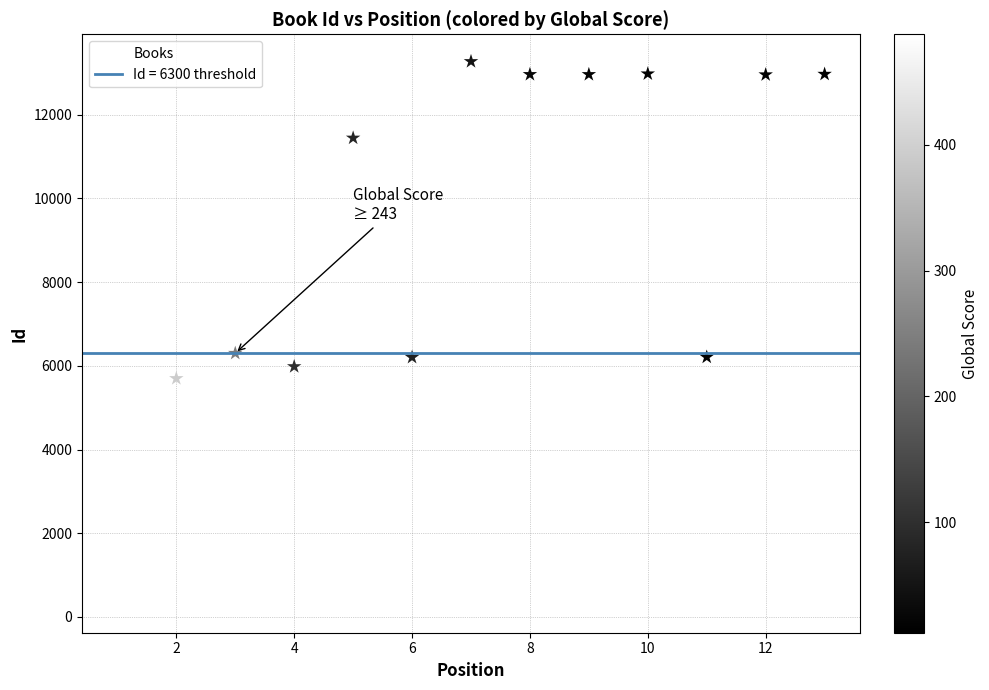

What is the range of X values (max minus min)?

12